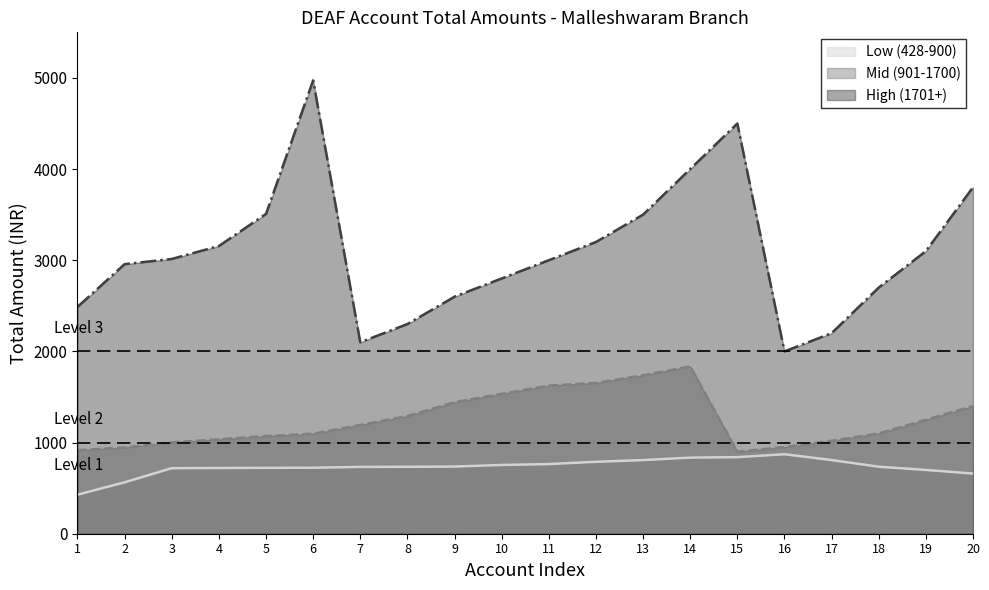

Rank the series at 7 from highest to lowest value.

High (1701+), Mid (901-1700), Low (428-900)